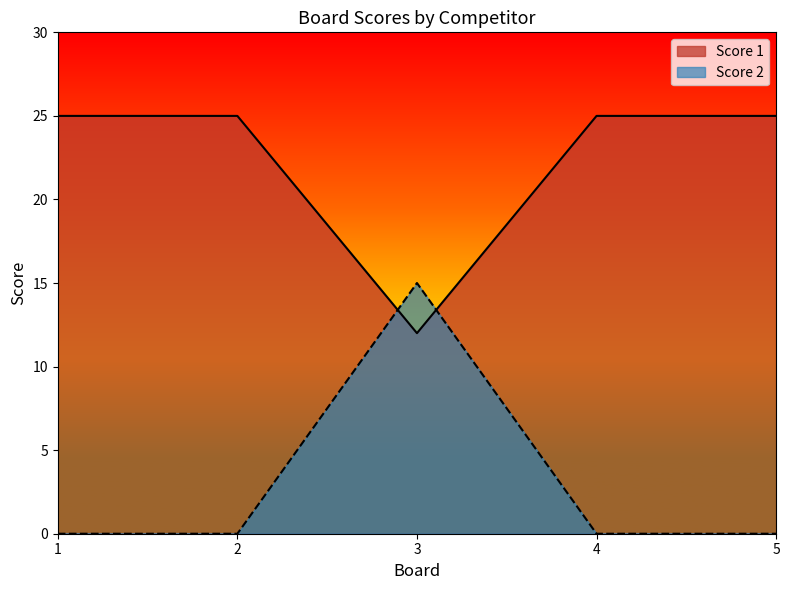

List the series in order of their peak value, lowest first.

Score 2, Score 1